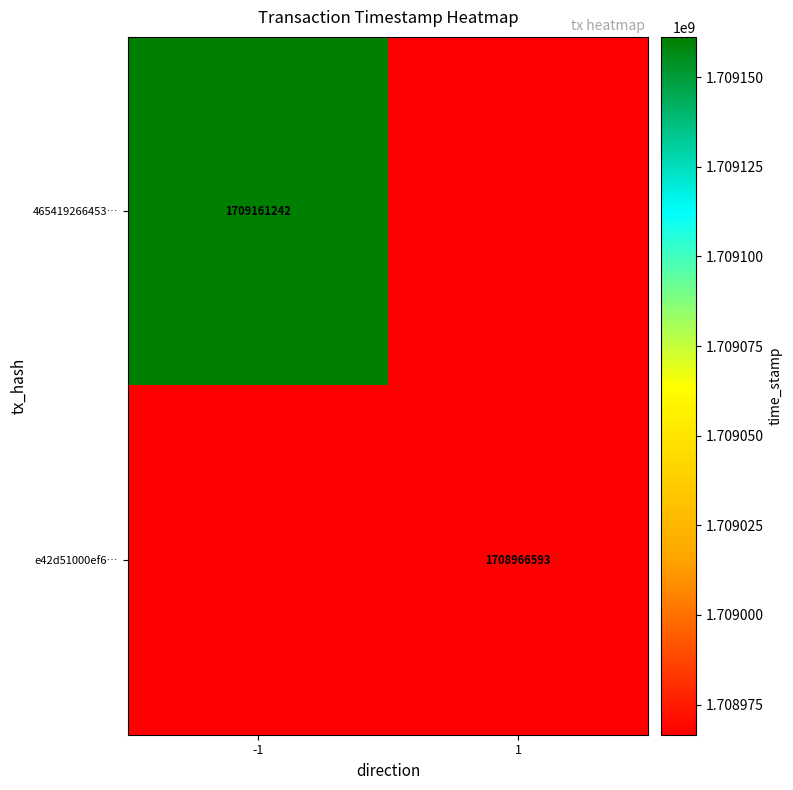

Is it true that e42d51000ef6… equals 2819595170 at 1?

False